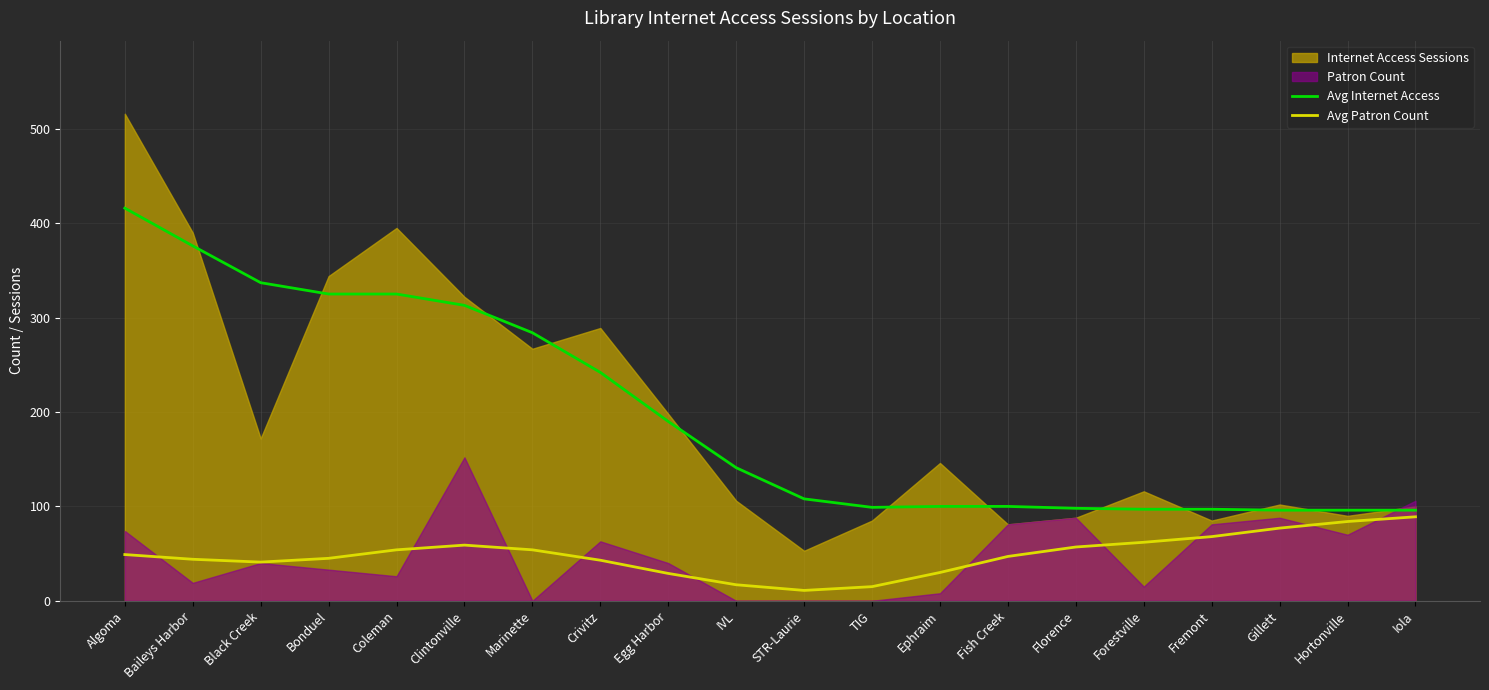

What is the difference between the Avg Patron Count values at Florence and Gillett?

20